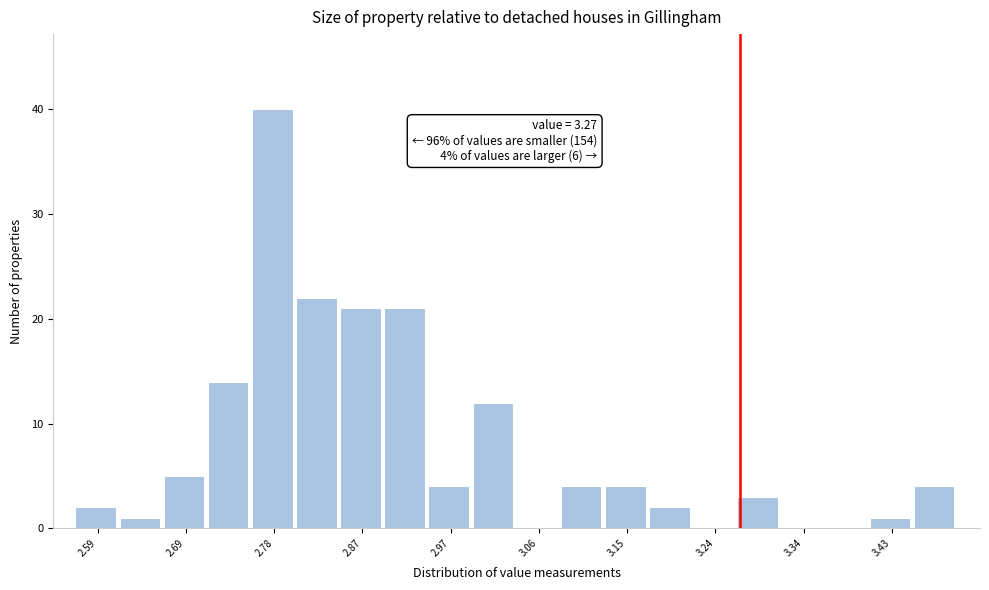

Which range on the x-axis has the tallest bar?

2.76 to 2.80